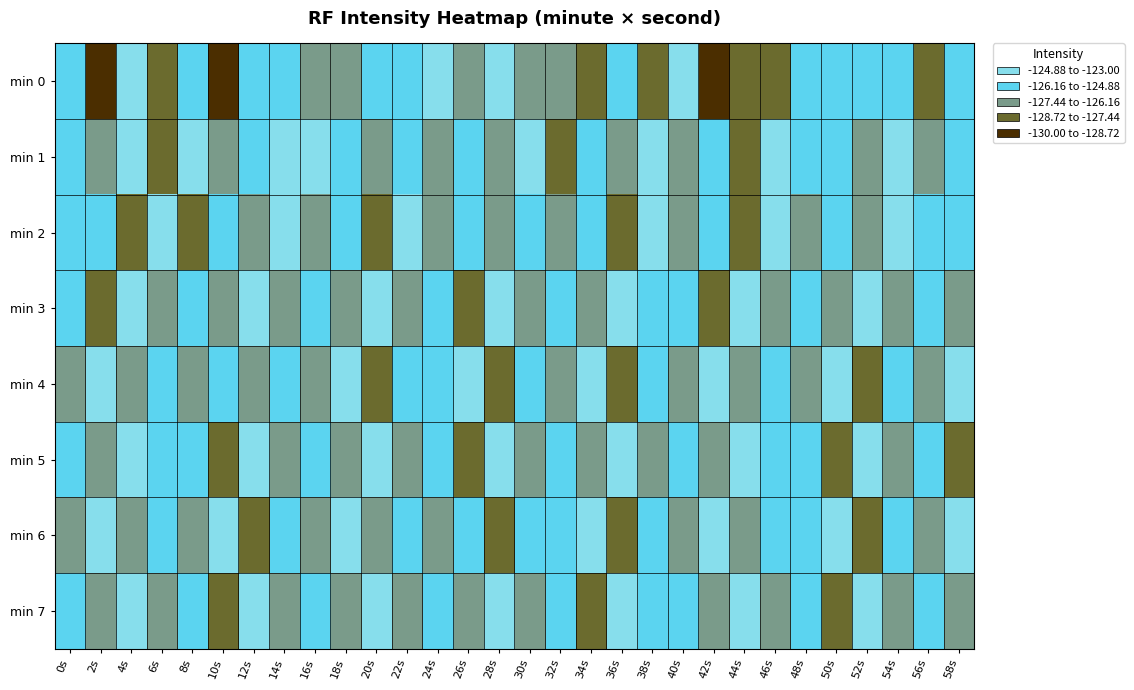

Reading left to right, transcribe all the data shown in this chart.

min 0: 0s=-125.5	2s=-129.2	4s=-123.2	6s=-128.1	8s=-125.0	10s=-128.9	12s=-125.4	14s=-125.3	16s=-126.5	18s=-127.2	20s=-126.2	22s=-125.7	24s=-124.6	26s=-127.4	28s=-123.7	30s=-127.2	32s=-127.4	34s=-127.5	36s=-126.0	38s=-127.7	40s=-124.3	42s=-129.1	44s=-128.1	46s=-127.8	48s=-125.7	50s=-125.5	52s=-125.8	54s=-125.5	56s=-128.3	58s=-125.4
min 1: 0s=-125.7	2s=-126.7	4s=-124.9	6s=-128.7	8s=-124.3	10s=-127.3	12s=-126.1	14s=-124.2	16s=-124.2	18s=-125.1	20s=-126.2	22s=-124.9	24s=-127.1	26s=-125.8	28s=-126.5	30s=-124.7	32s=-128.3	34s=-125.6	36s=-127.0	38s=-124.4	40s=-126.8	42s=-125.2	44s=-127.7	46s=-124.6	48s=-126.1	50s=-125.9	52s=-127.4	54s=-124.8	56s=-126.3	58s=-125.5
min 2: 0s=-126.1	2s=-125.4	4s=-127.8	6s=-124.5	8s=-128.6	10s=-125.7	12s=-127.2	14s=-124.3	16s=-126.9	18s=-125.1	20s=-127.5	22s=-124.7	24s=-126.4	26s=-125.8	28s=-127.1	30s=-124.9	32s=-126.7	34s=-125.3	36s=-127.6	38s=-124.4	40s=-126.2	42s=-125.6	44s=-127.9	46s=-124.1	48s=-126.6	50s=-125.0	52s=-127.3	54s=-124.8	56s=-126.0	58s=-125.9
min 3: 0s=-125.2	2s=-127.6	4s=-124.4	6s=-126.8	8s=-125.0	10s=-127.4	12s=-124.6	14s=-126.2	16s=-125.8	18s=-127.0	20s=-124.2	22s=-126.6	24s=-125.4	26s=-127.8	28s=-124.0	30s=-126.4	32s=-125.6	34s=-127.2	36s=-124.8	38s=-126.0	40s=-125.2	42s=-127.7	44s=-124.3	46s=-126.5	48s=-125.1	50s=-127.3	52s=-124.5	54s=-126.7	56s=-125.3	58s=-127.1
min 4: 0s=-126.3	2s=-124.7	4s=-127.1	6s=-125.5	8s=-126.9	10s=-124.9	12s=-127.3	14s=-125.1	16s=-126.7	18s=-124.5	20s=-127.5	22s=-125.3	24s=-126.1	26s=-124.3	28s=-127.7	30s=-125.7	32s=-126.5	34s=-124.1	36s=-127.9	38s=-125.9	40s=-126.4	42s=-124.6	44s=-127.2	46s=-125.0	48s=-126.8	50s=-124.8	52s=-127.6	54s=-125.2	56s=-126.6	58s=-124.4
min 5: 0s=-125.8	2s=-127.2	4s=-124.6	6s=-126.0	8s=-125.4	10s=-127.8	12s=-124.2	14s=-126.6	16s=-125.6	18s=-127.4	20s=-124.8	22s=-126.2	24s=-125.0	26s=-127.6	28s=-124.4	30s=-126.8	32s=-125.2	34s=-127.0	36s=-124.0	38s=-126.4	40s=-125.8	42s=-127.3	44s=-124.7	46s=-126.1	48s=-125.5	50s=-127.7	52s=-124.3	54s=-126.9	56s=-125.1	58s=-127.5
min 6: 0s=-126.7	2s=-124.5	4s=-127.3	6s=-125.1	8s=-126.9	10s=-124.3	12s=-127.7	14s=-125.5	16s=-126.3	18s=-124.1	20s=-127.1	22s=-125.7	24s=-126.5	26s=-124.9	28s=-127.9	30s=-125.3	32s=-126.1	34s=-124.7	36s=-127.5	38s=-125.9	40s=-126.2	42s=-124.8	44s=-127.4	46s=-125.6	48s=-126.0	50s=-124.2	52s=-127.8	54s=-125.4	56s=-126.8	58s=-124.6
min 7: 0s=-125.6	2s=-127.0	4s=-124.8	6s=-126.4	8s=-125.2	10s=-127.6	12s=-124.4	14s=-126.8	16s=-125.0	18s=-127.4	20s=-124.6	22s=-126.2	24s=-125.8	26s=-127.2	28s=-124.0	30s=-126.6	32s=-125.4	34s=-127.8	36s=-124.2	38s=-126.0	40s=-125.6	42s=-127.1	44s=-124.5	46s=-126.9	48s=-125.3	50s=-127.7	52s=-124.1	54s=-126.5	56s=-125.7	58s=-127.3